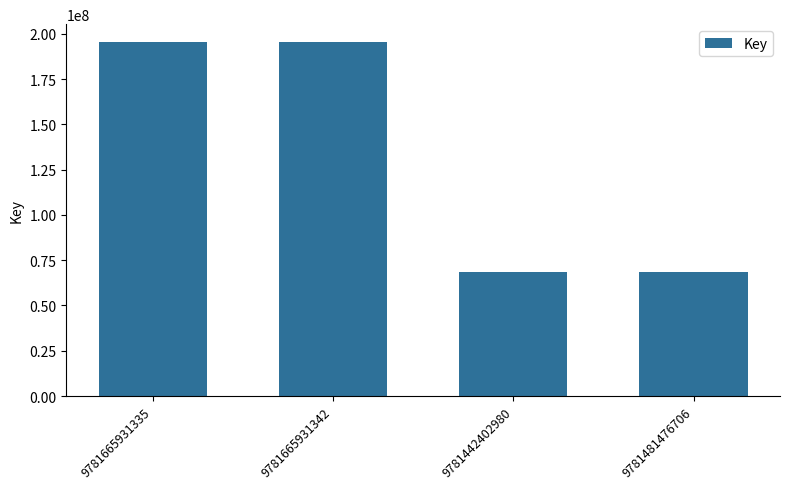

Reading left to right, what are all the values shown in this chart?

9781665931335=195571282	9781665931342=195571282	9781442402980=68272632	9781481476706=68272632